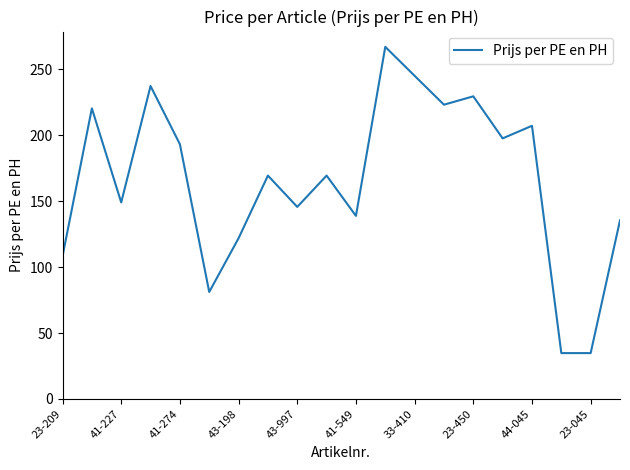

What is the minimum value shown in the chart?

34.8